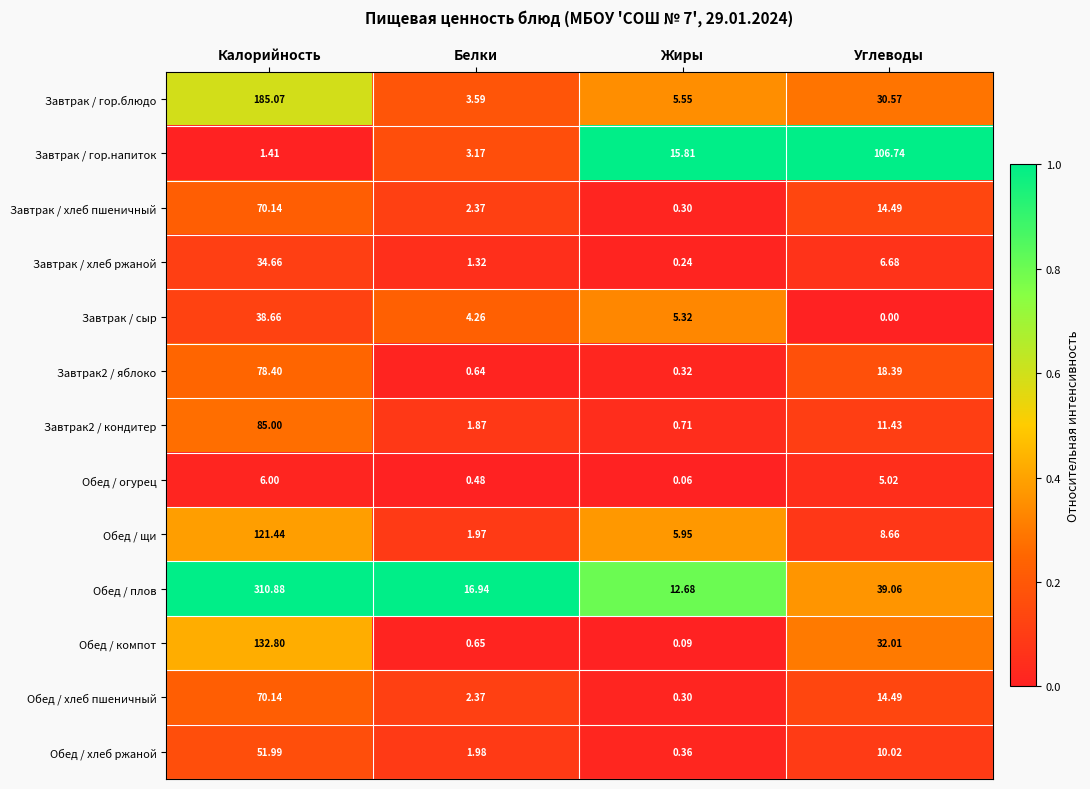

Where does the Обед / компот series first go above 32?

Калорийность